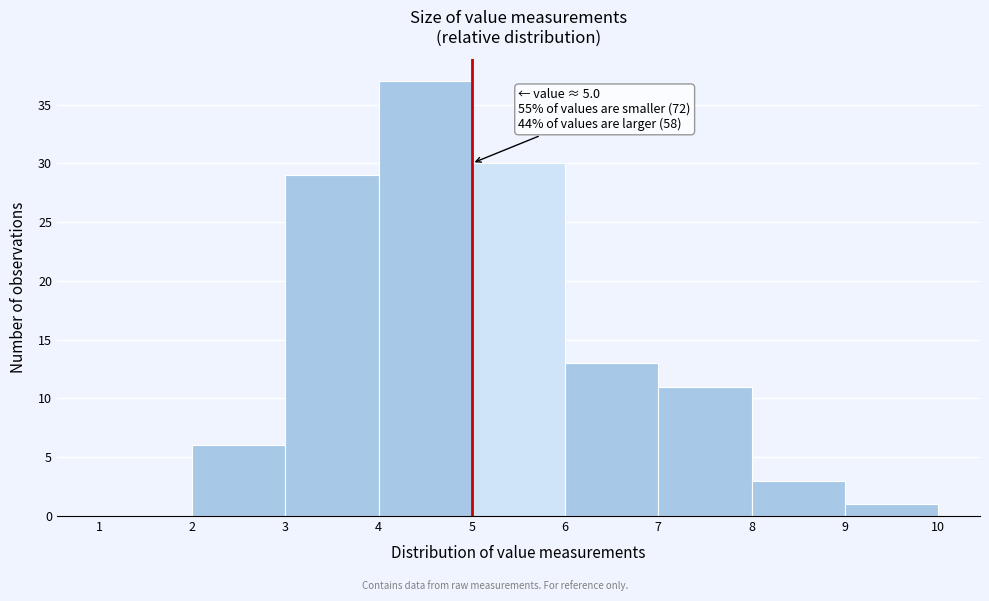

Over which range of the x-axis is the bar tallest?

4 to 5